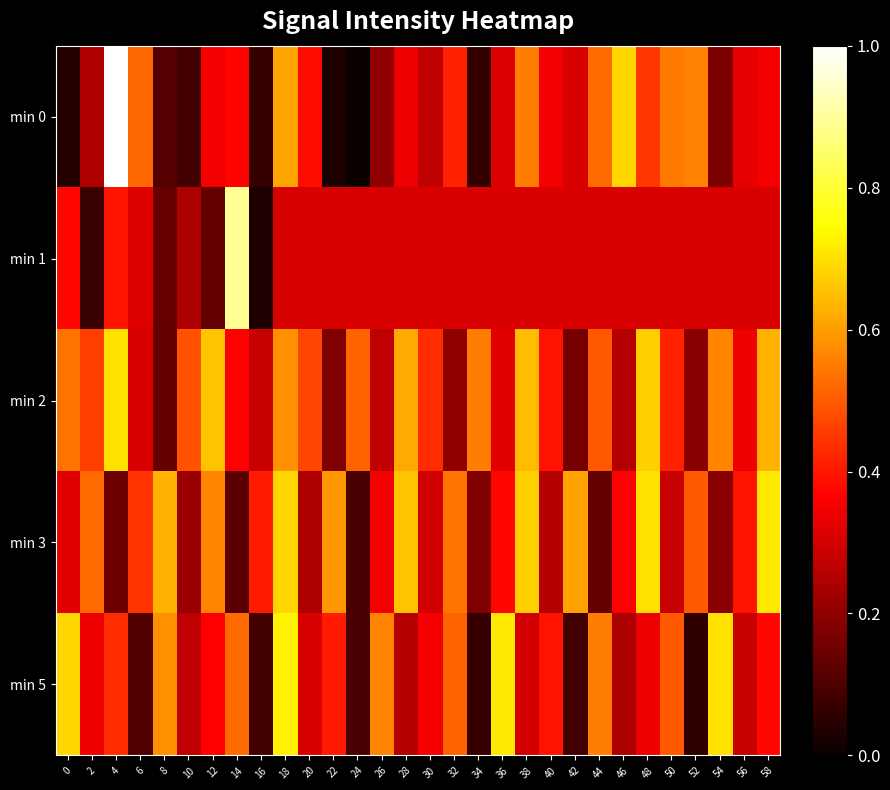

At 8, list the series in order from smallest to largest.

min 0, min 2, min 1, min 5, min 3